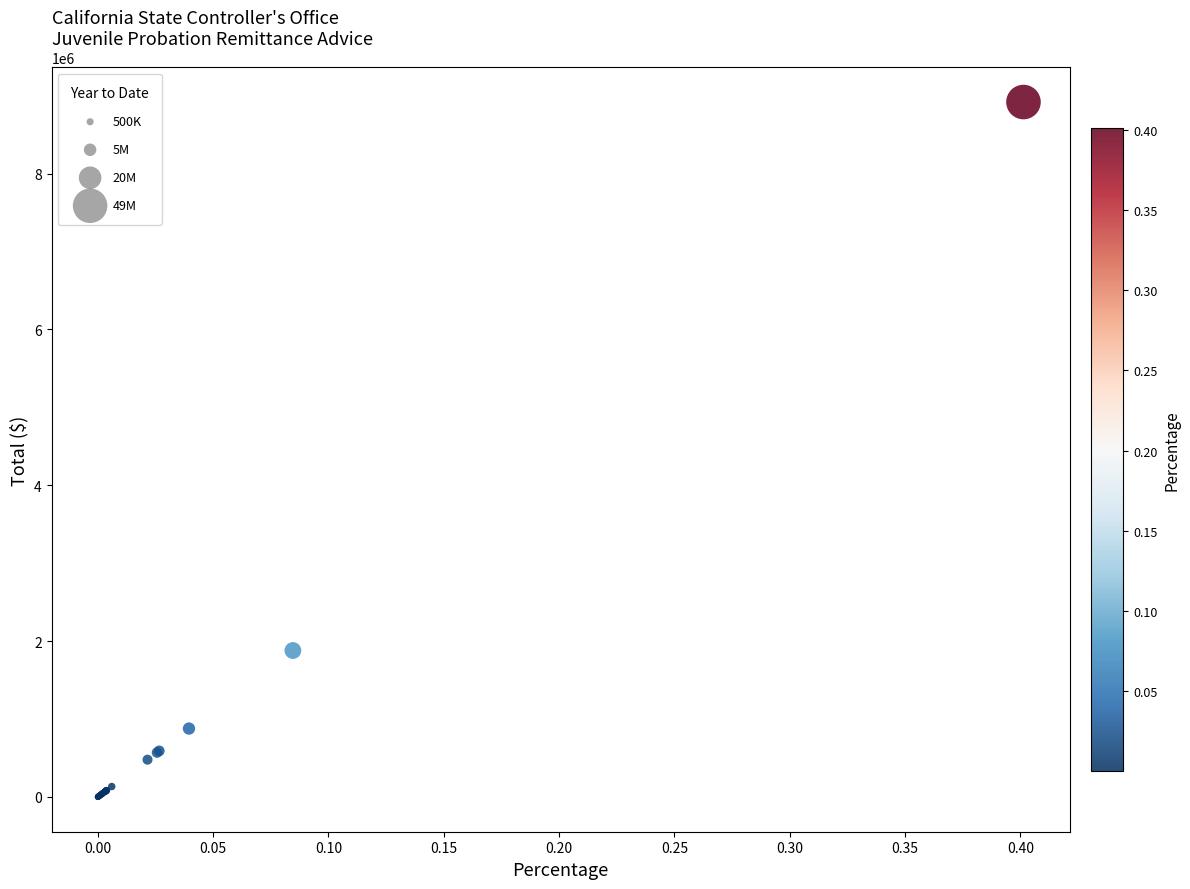

What Y value in the scatter plot is closest to 4458872?

1879326.2